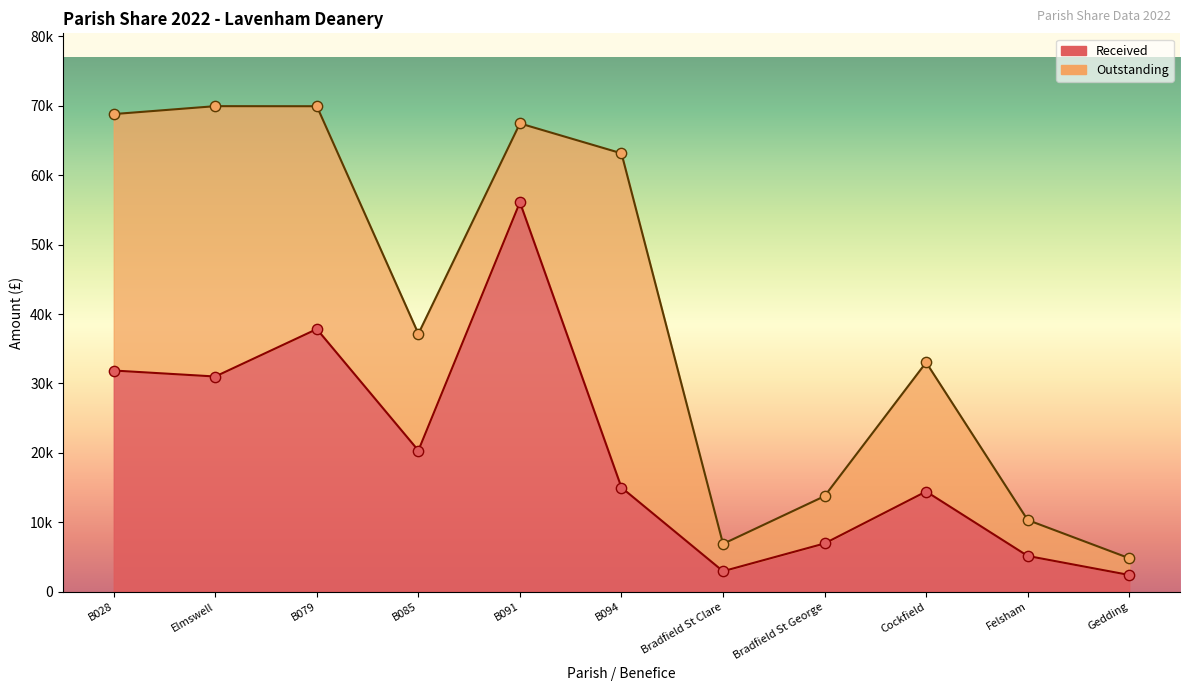

What is the ratio of the value at Elmswell to the value at Bradfield St Clare?

10.5